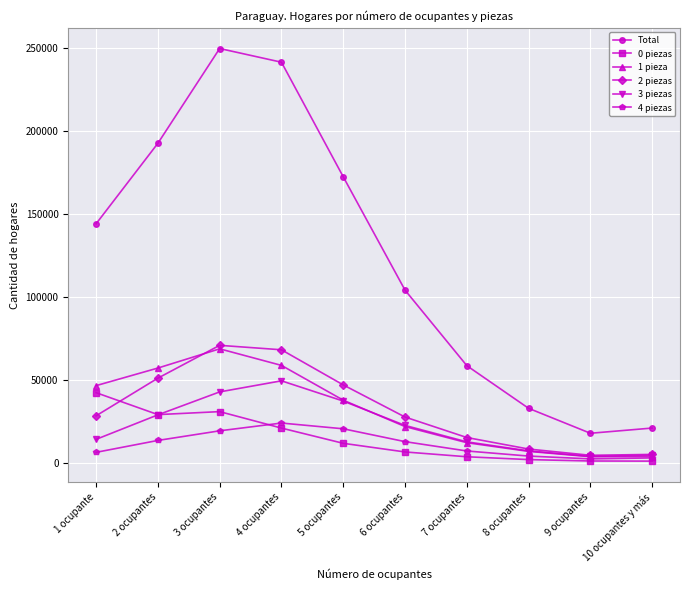

What is the difference between the highest and lowest values at 9 ocupantes?

16710